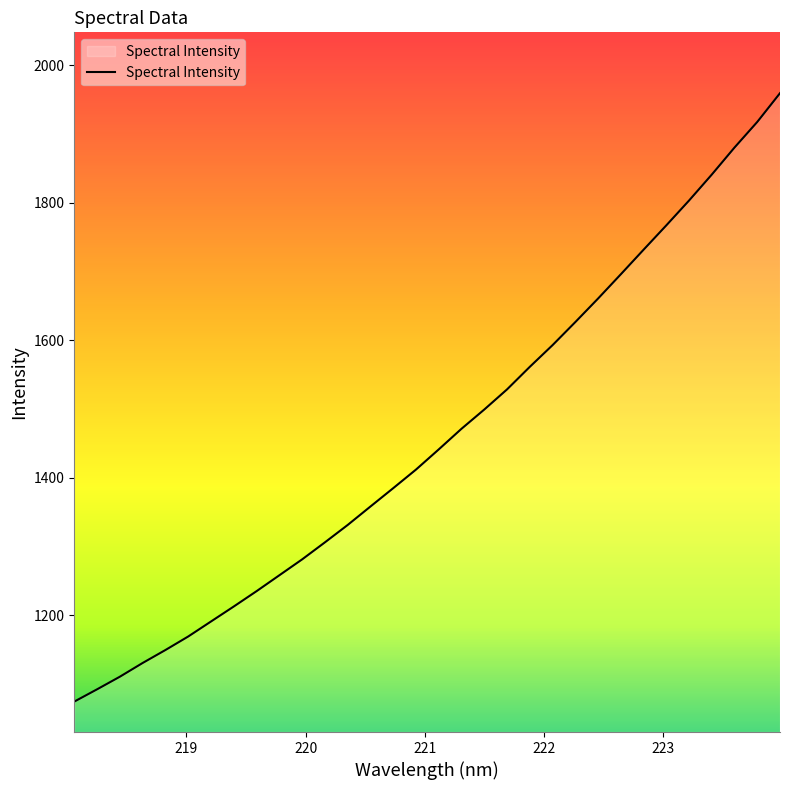

What is the maximum value shown in the chart?

1959.2